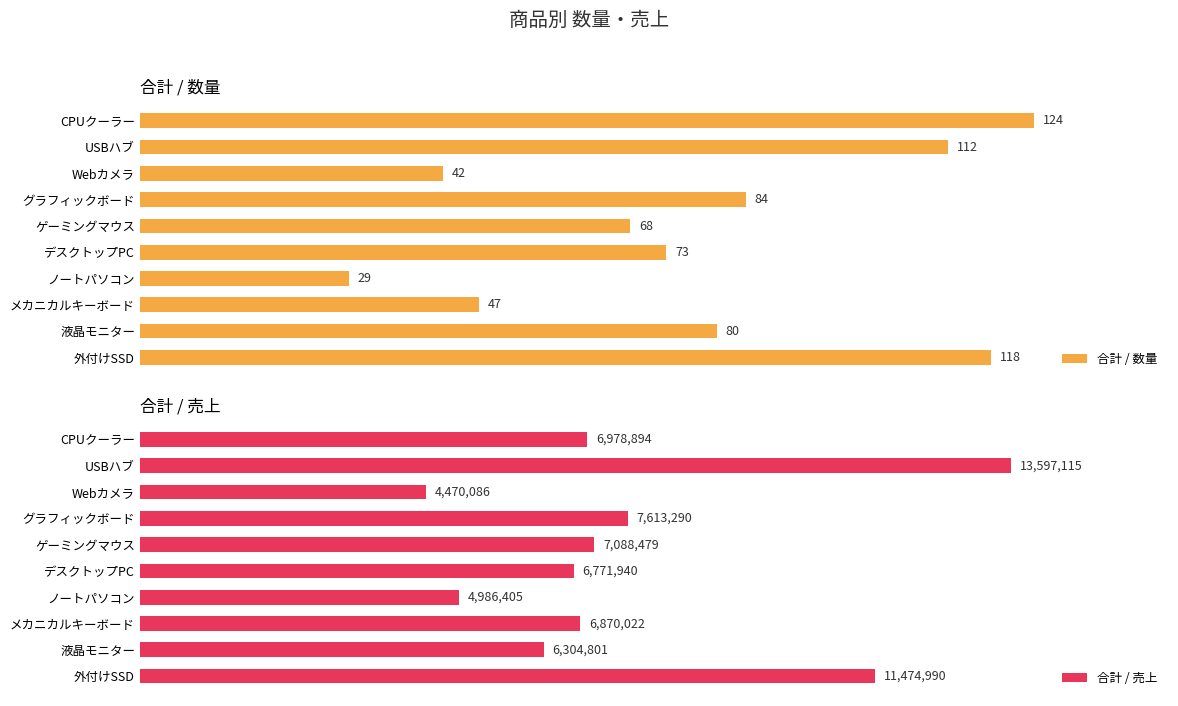

Count the number of categories in the chart.

10